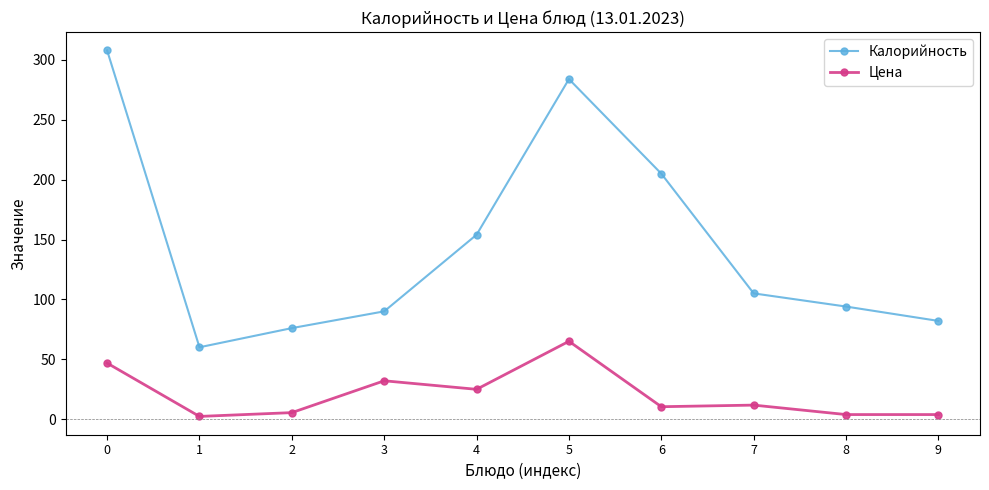

True or false: Калорийность and Цена intersect in this chart.

False